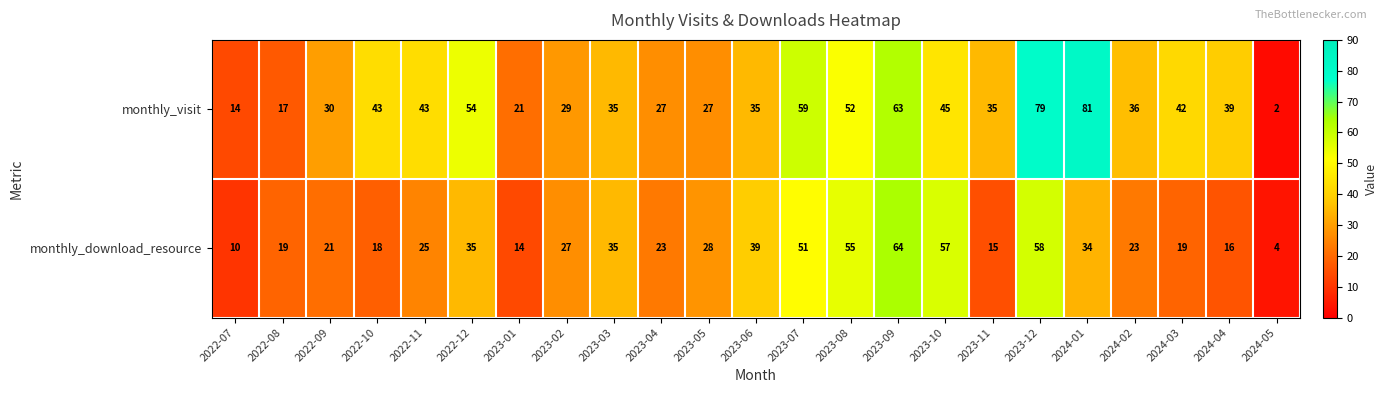

Which series has the largest total across all categories?

monthly_visit